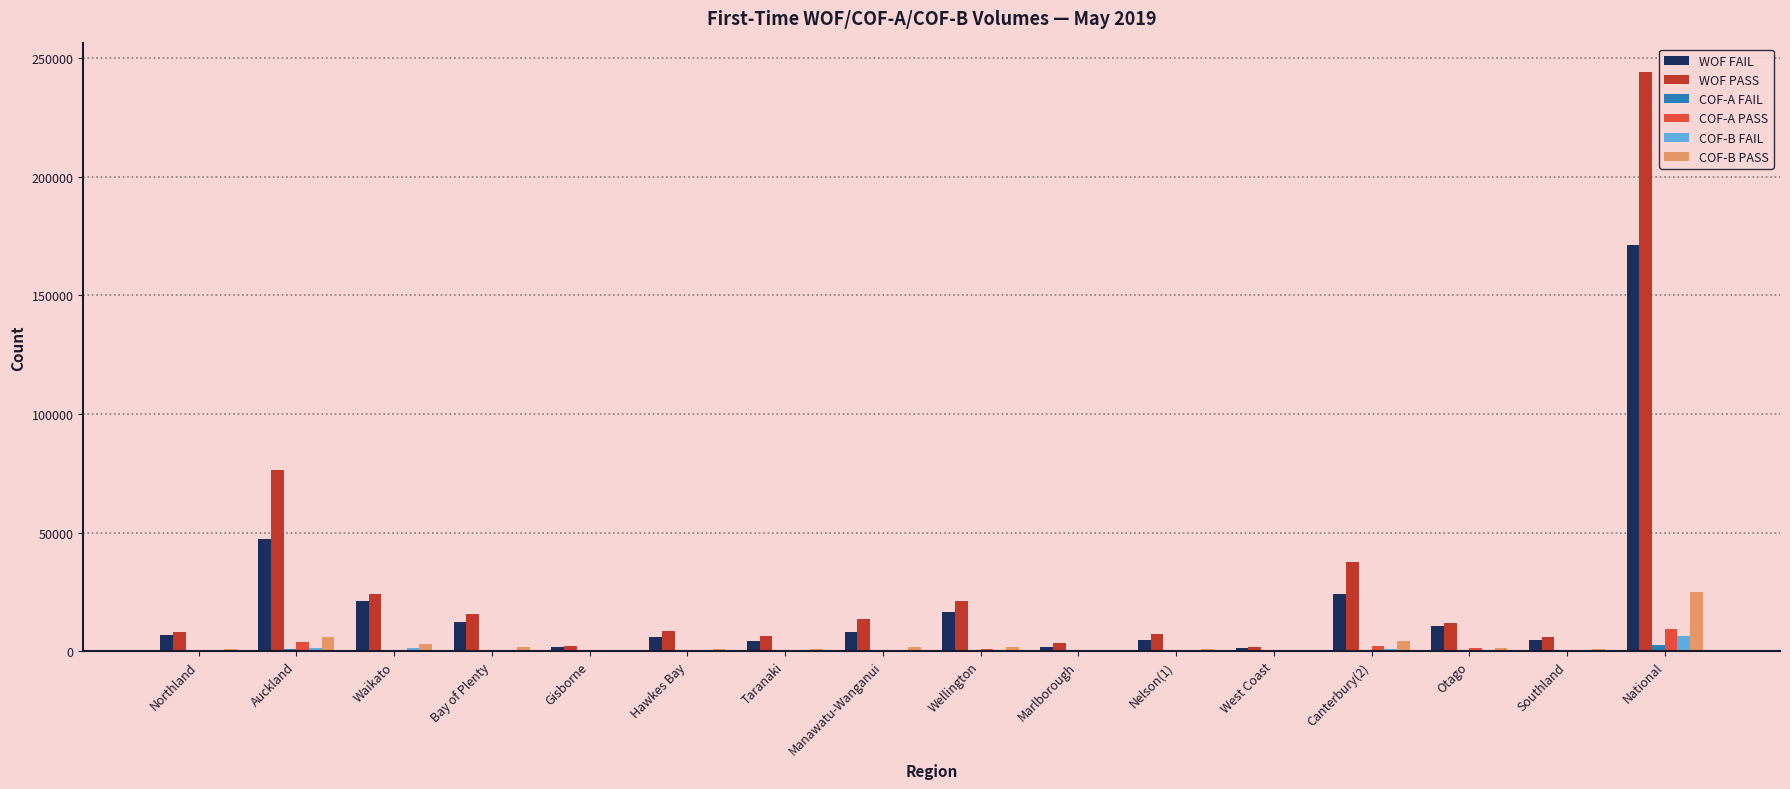

At which category is the sum across all series the highest?

National